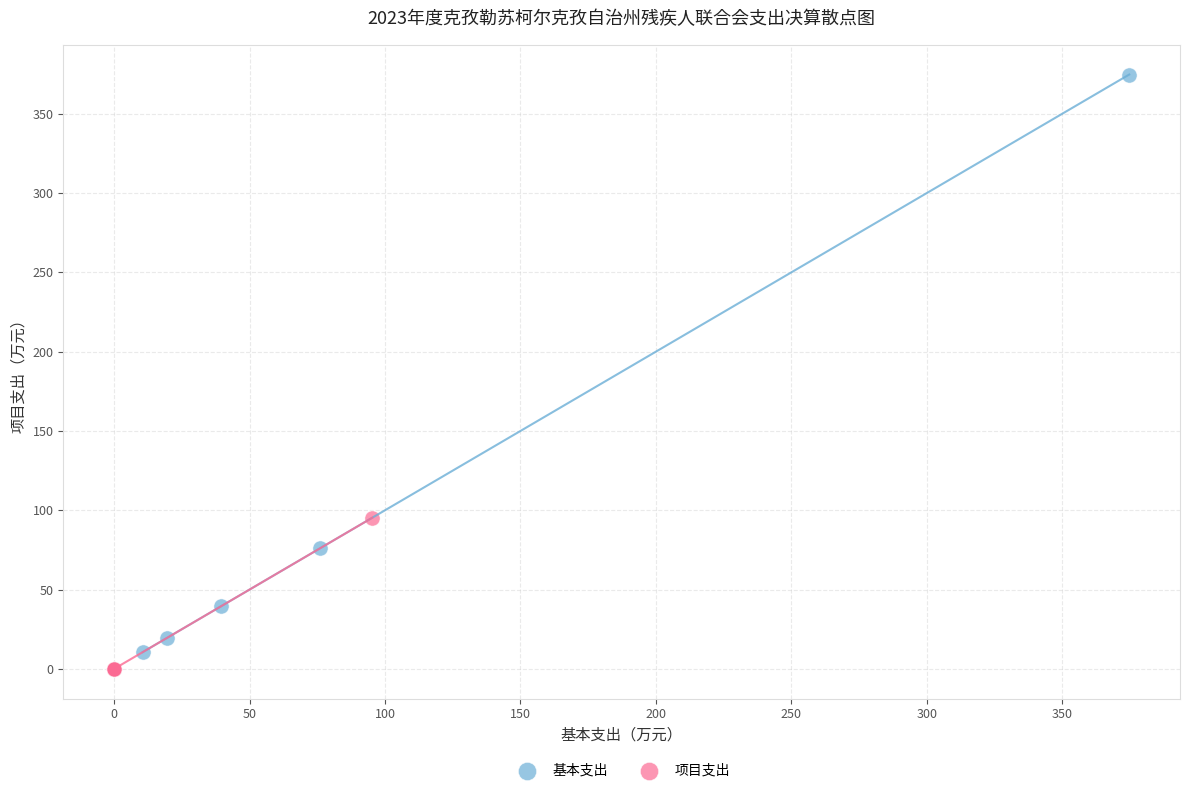

Which series reaches the maximum Y coordinate?

基本支出